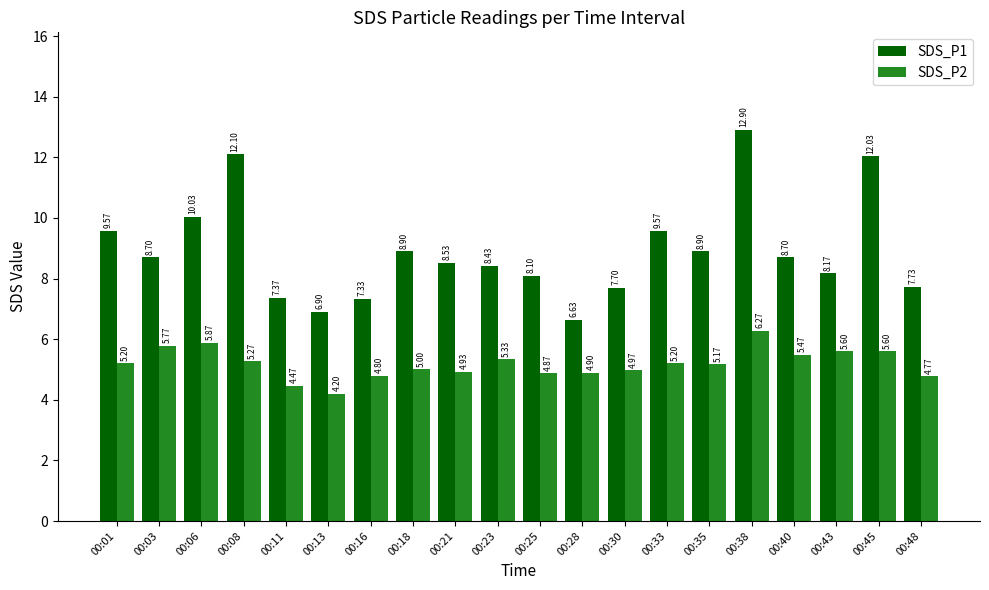

What is the difference between the maximum and minimum values in the SDS_P2 series?

2.1